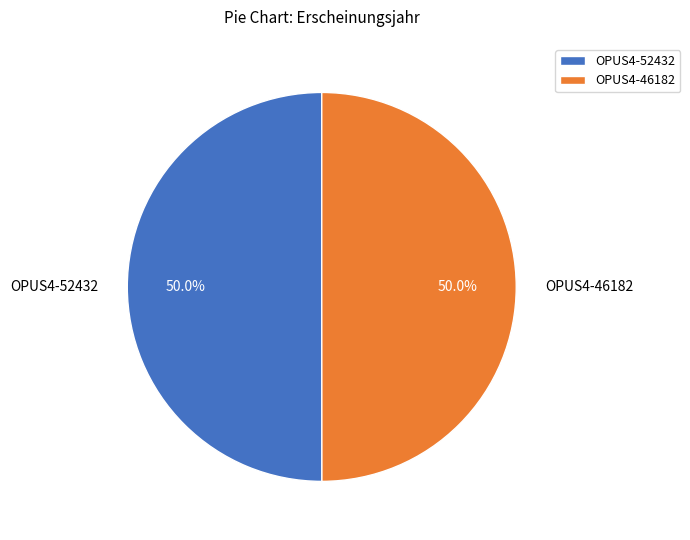

What is the total percentage of OPUS4-52432 and OPUS4-46182?

100.0%